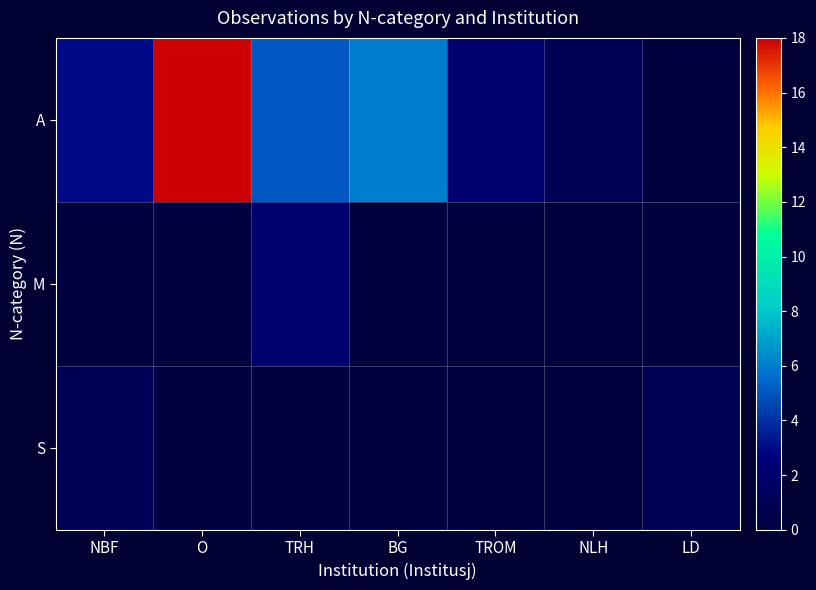

Count the number of data series in this chart.

3